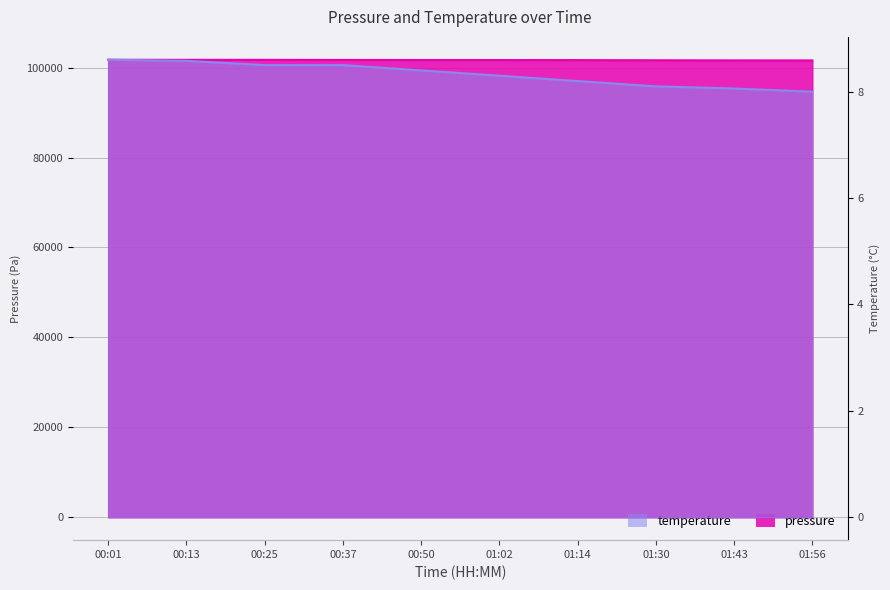

What position from the right is 00:25?

8